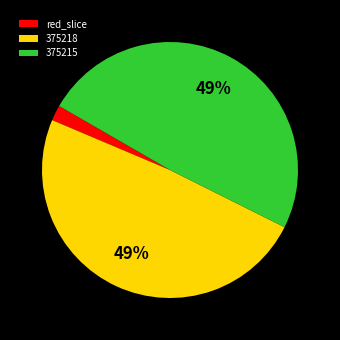

To the nearest percent, what is the combined percentage of 375215 and 375218?

98%